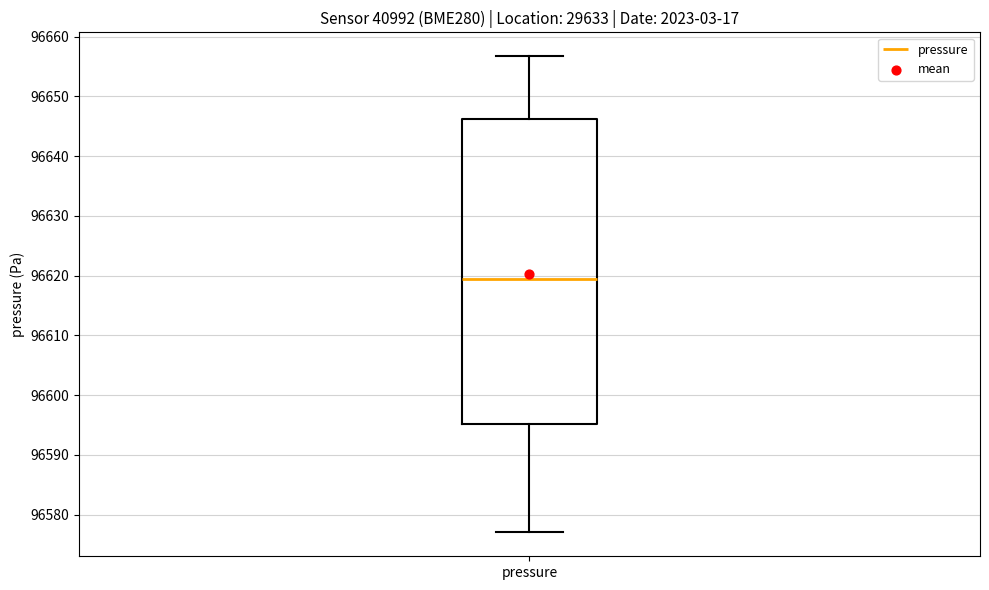

Read this box plot against the y-axis: the position of the median line, the range covered by the box, and the ends of both whiskers. The values are not printed on the chart, so give them approximately, as read against the axis.

median 96620, box 96595 to 96646, whiskers 96577 to 96657